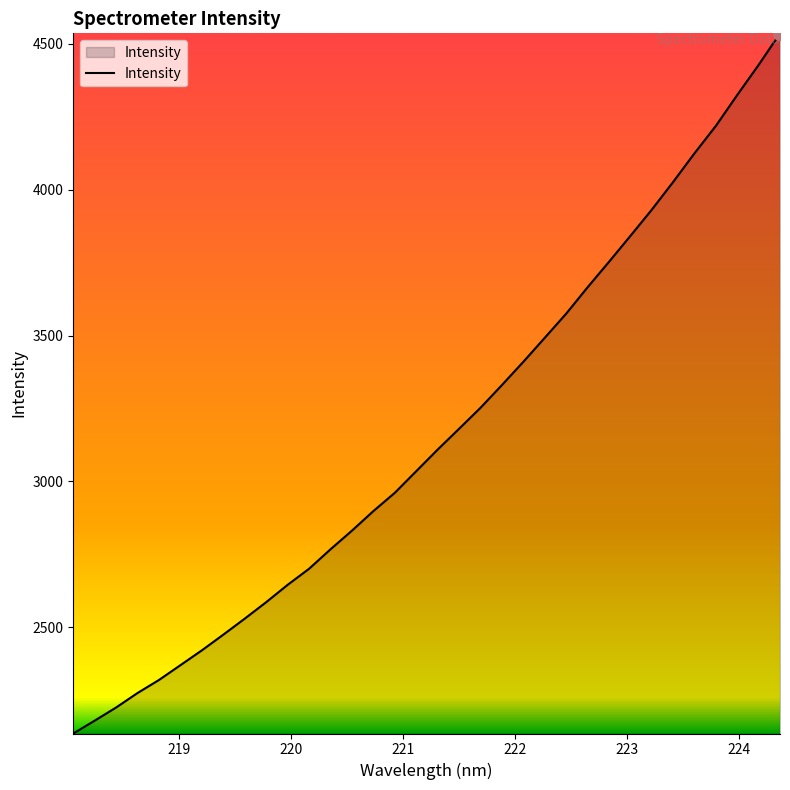

What is the greatest value displayed?

4536.0